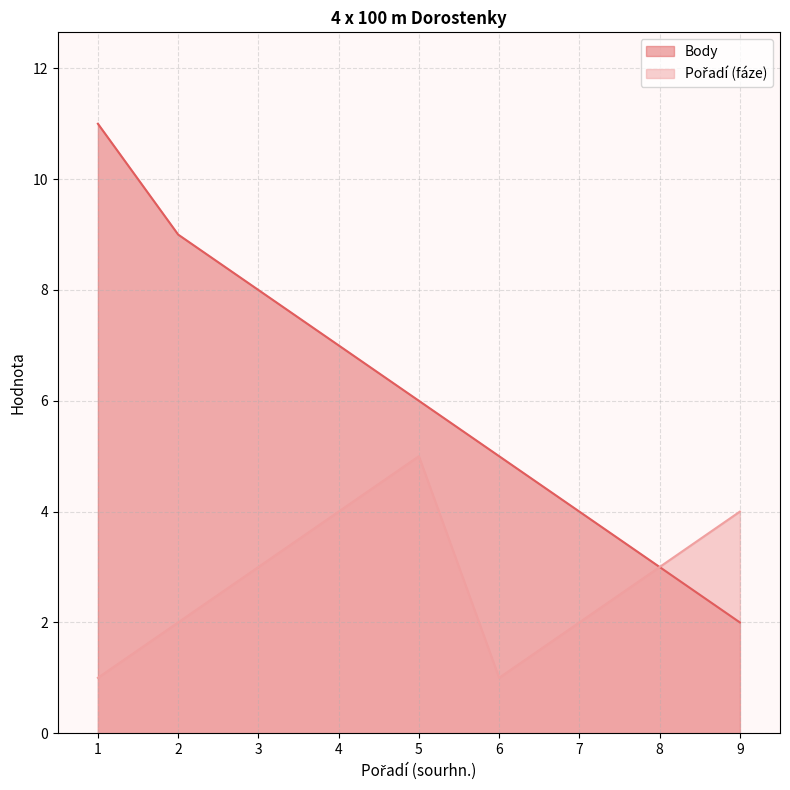

How many lines are shown in the chart?

2